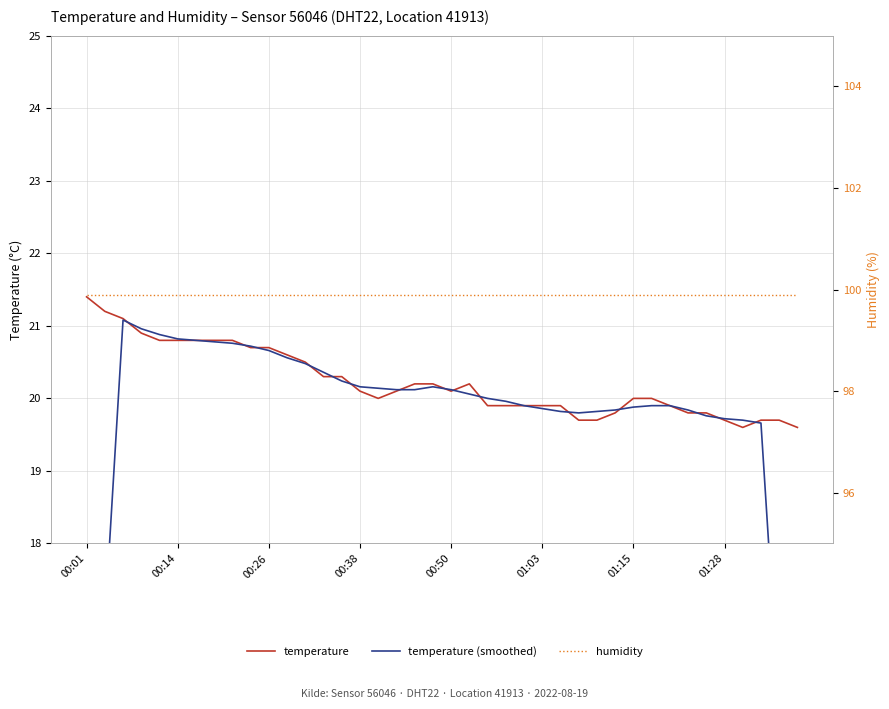

The temperature (smoothed) series shows 10.1 at 12. True or false?

False